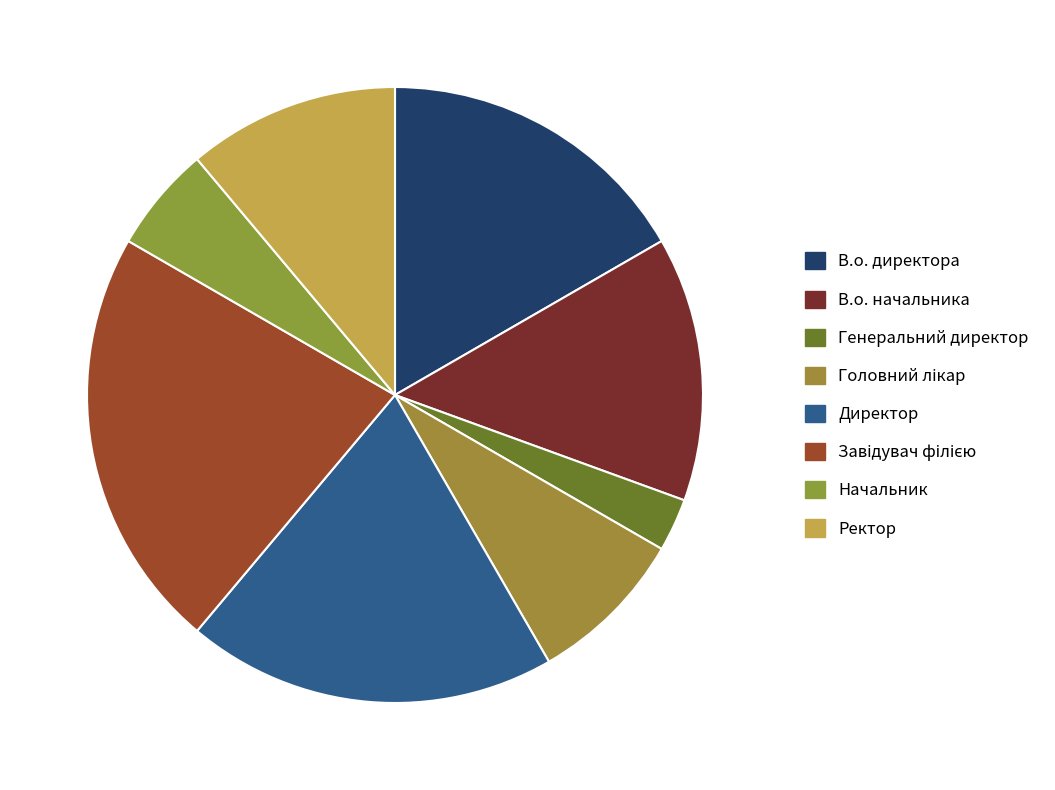

Is it true that Начальник is 1% of the pie?

False